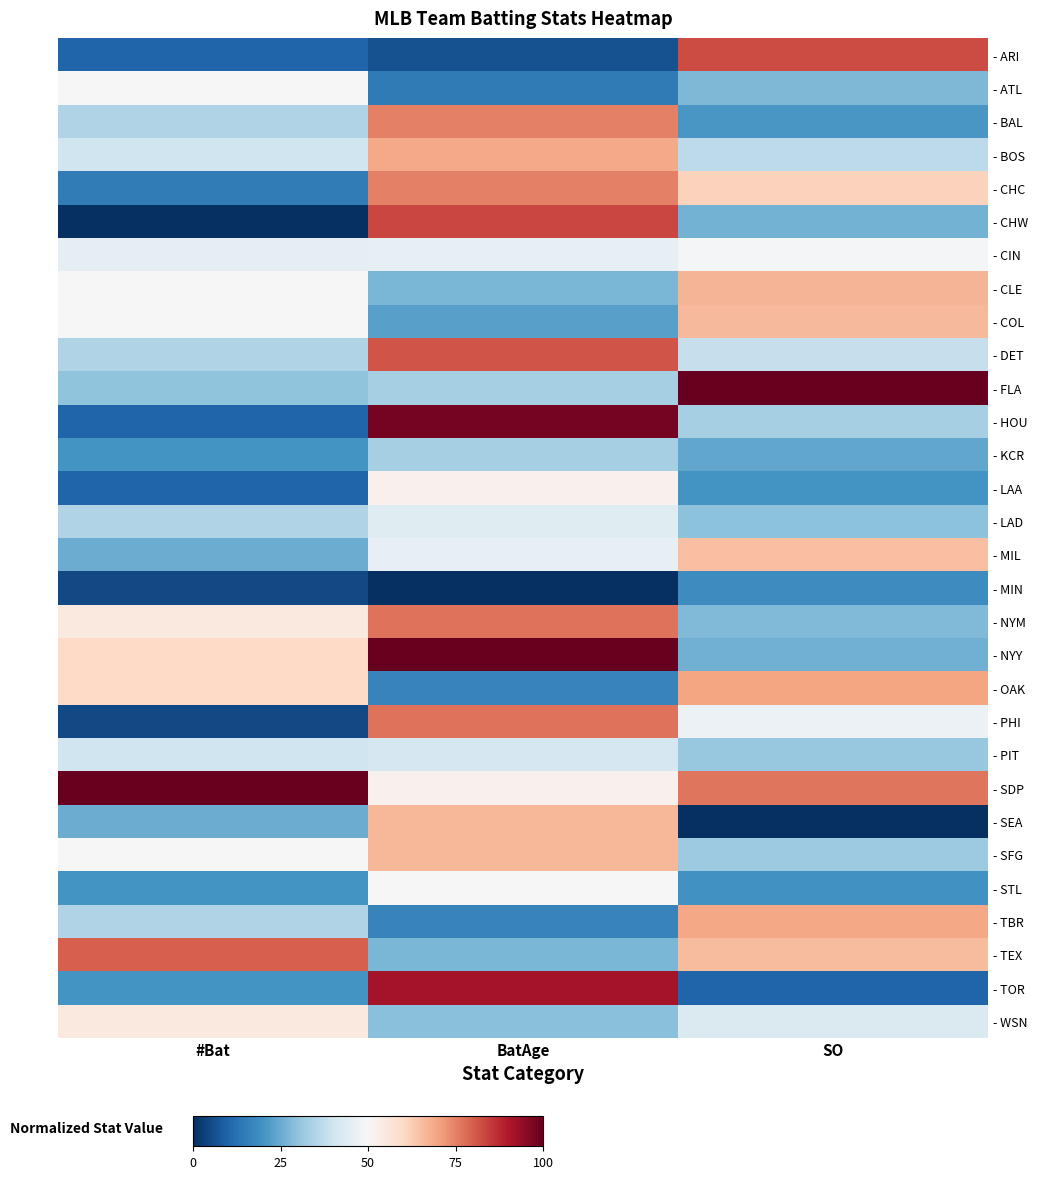

At how many categories does at least one series exceed 0?

3